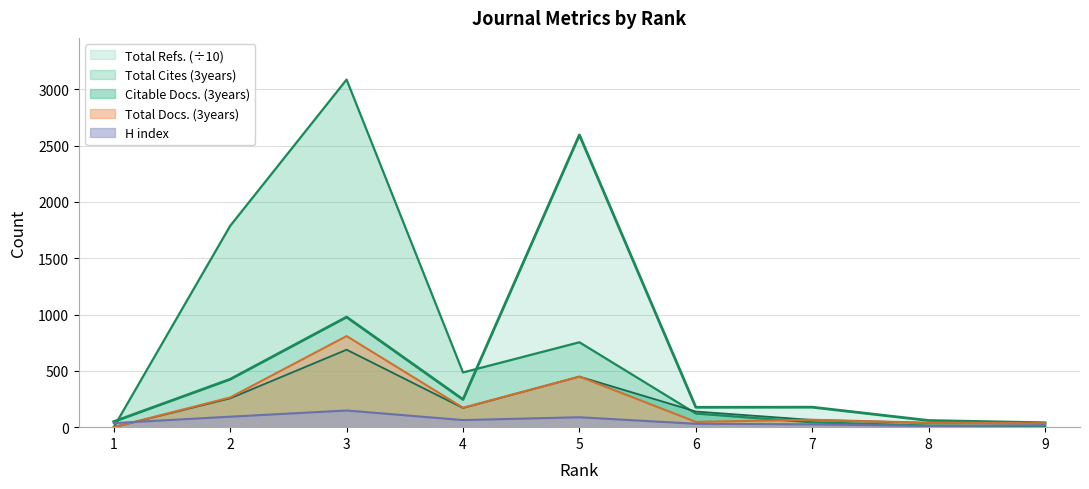

What is the approximate value of Total Refs. at 1?

49.3